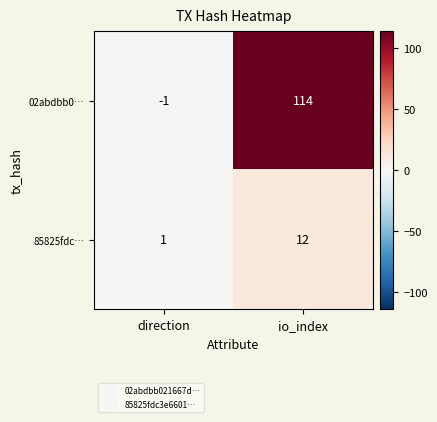

What is the sum of all 02abdbb0… values?

113